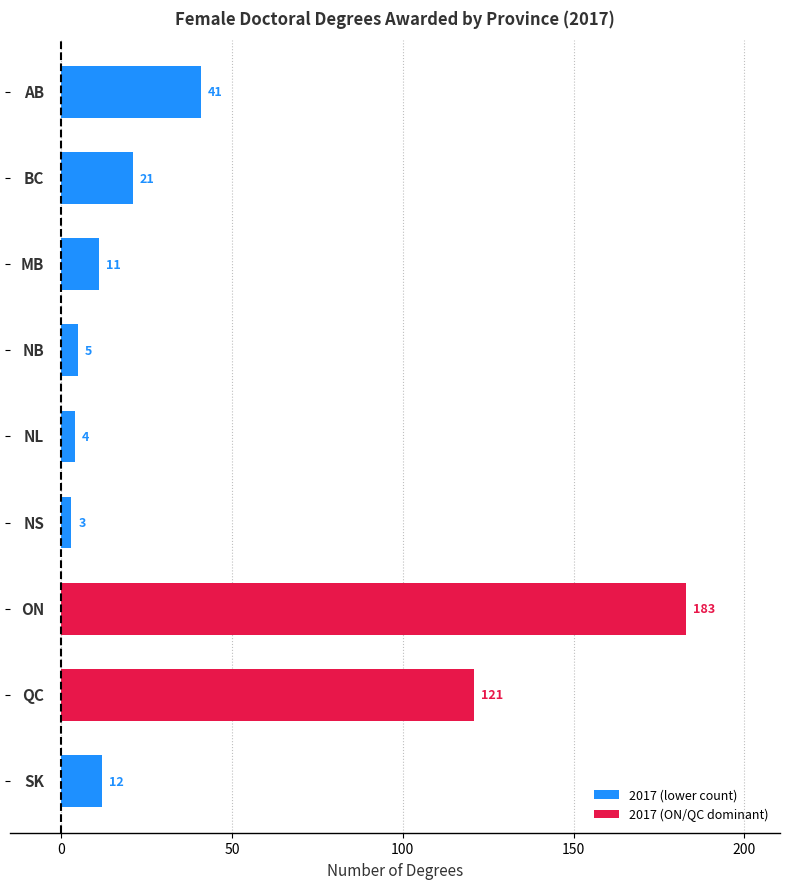

What is the difference between the maximum and second lowest values?

179